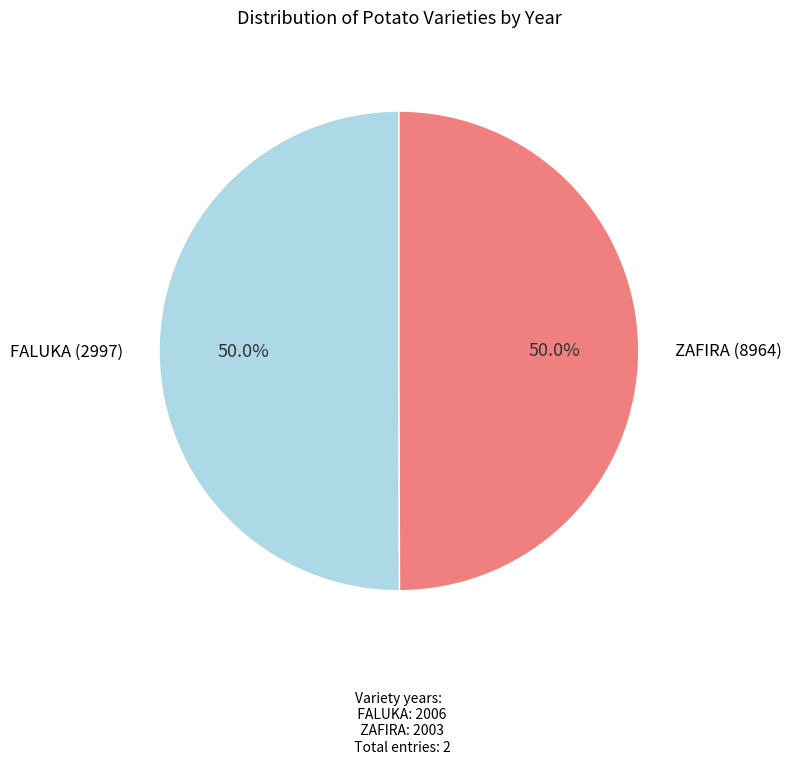

Approximately how many times larger is the value at FALUKA (2997) compared to ZAFIRA (8964)?

1.0